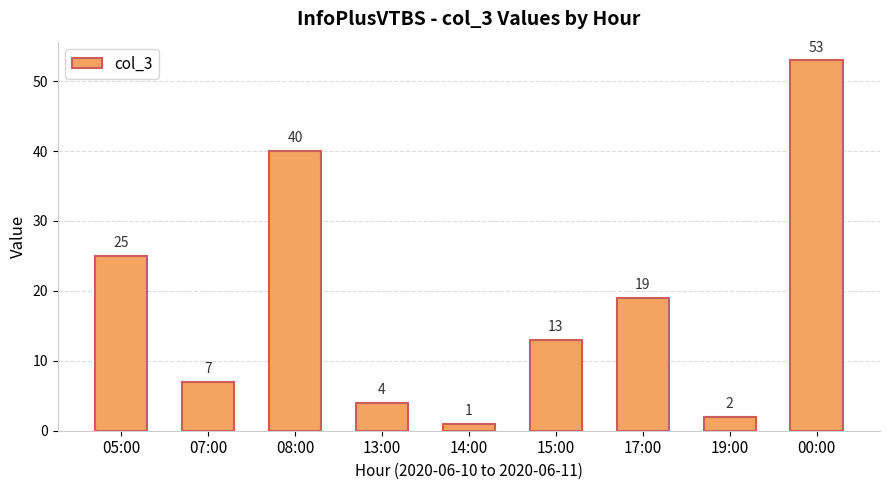

The value at 13:00 is 4. True or false?

True